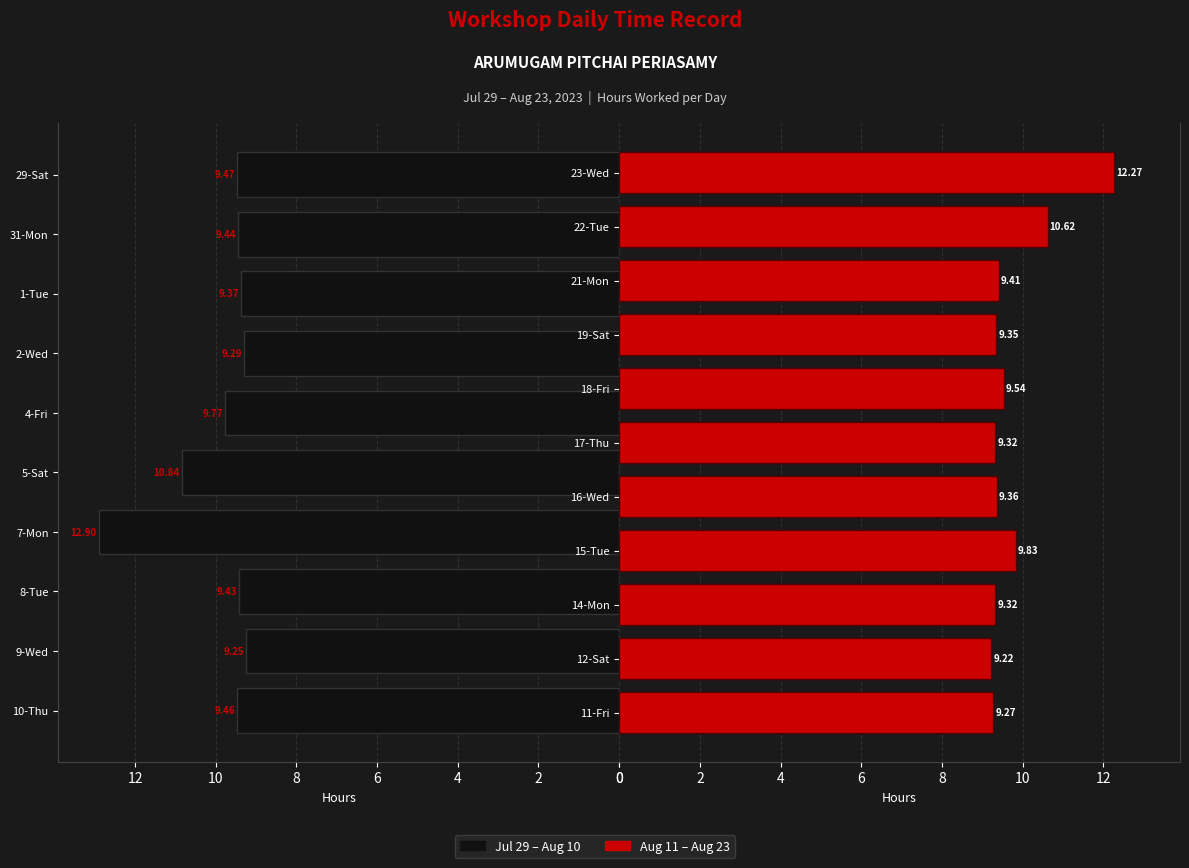

What is the smallest value displayed?

9.2